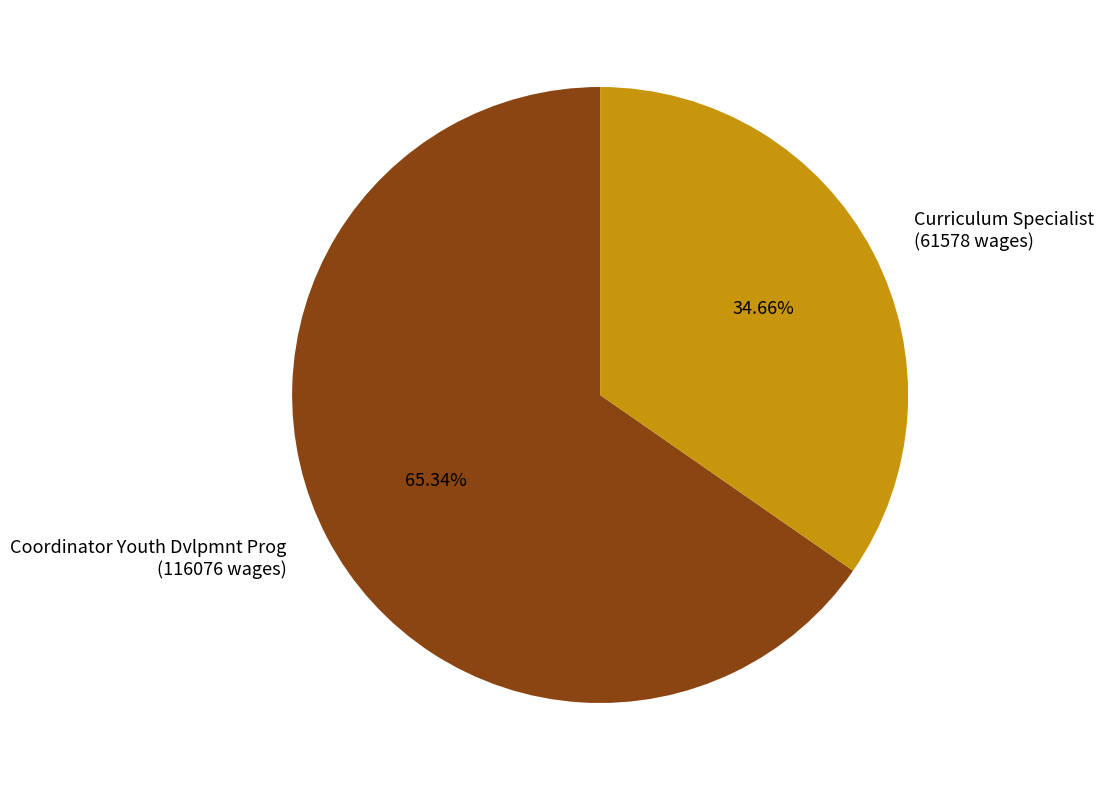

Is it true that Curriculum Specialist is 28% of the pie?

False